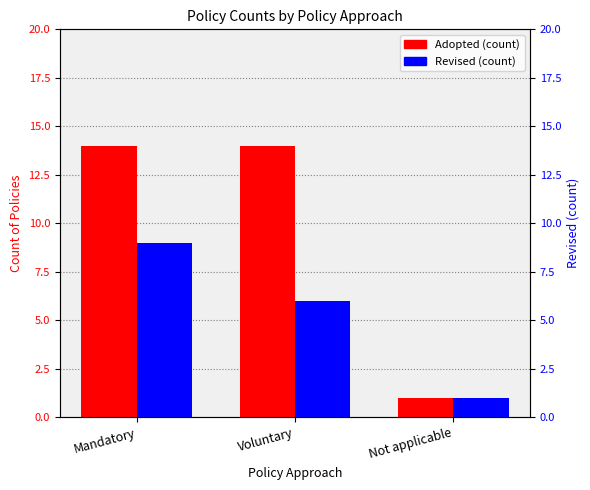

At Mandatory, list the series in order from smallest to largest.

Revised (count), Adopted (count)